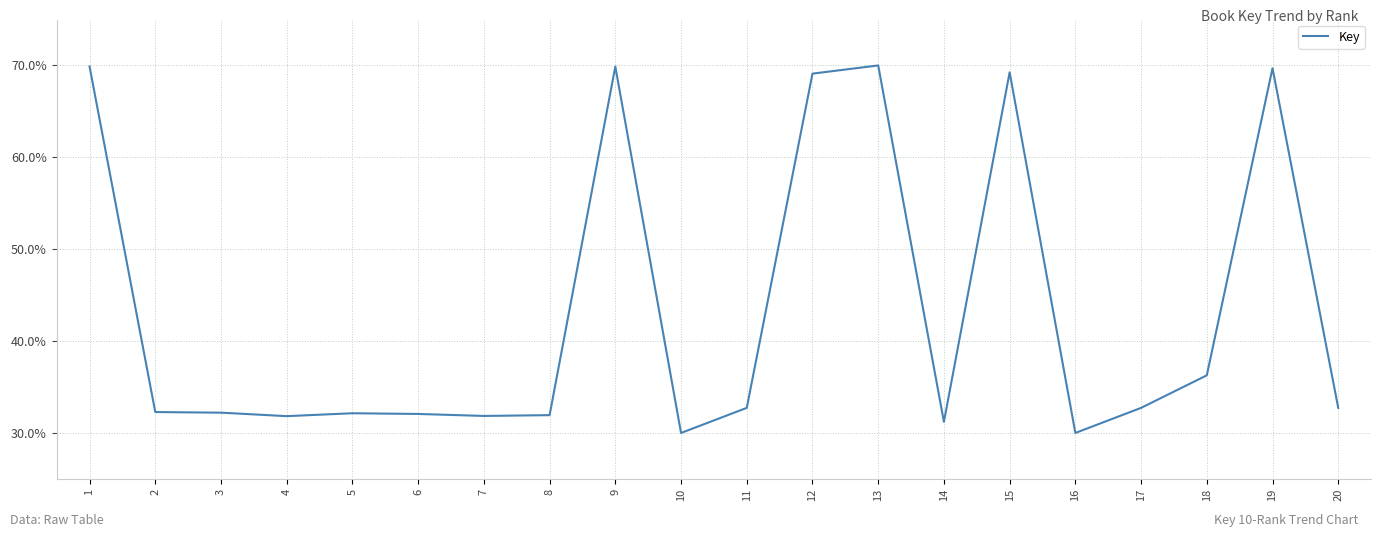

True or false: the data shows 47.2 at 5.

False